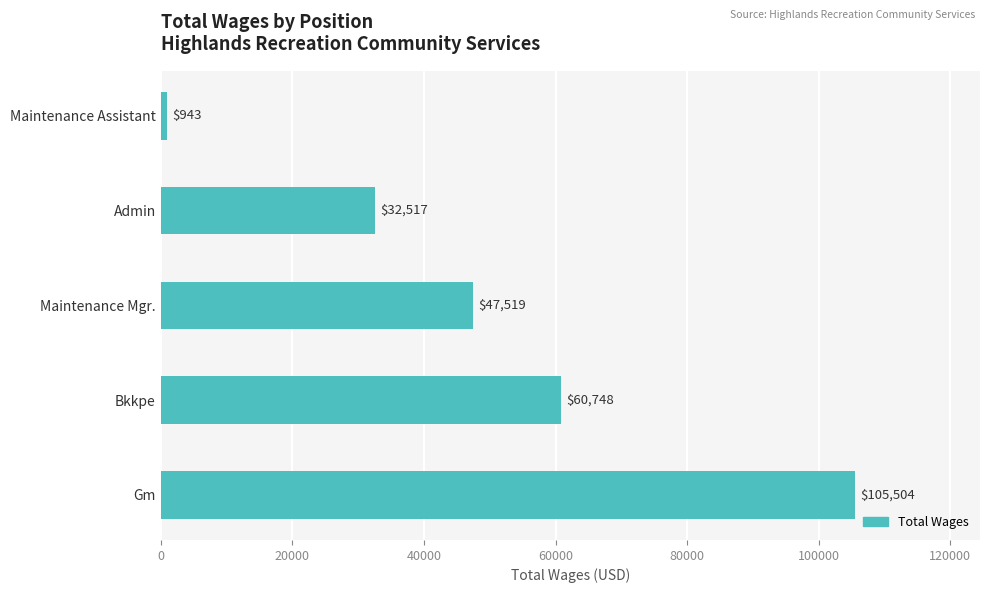

Is it true that the value at Admin is 43695?

False